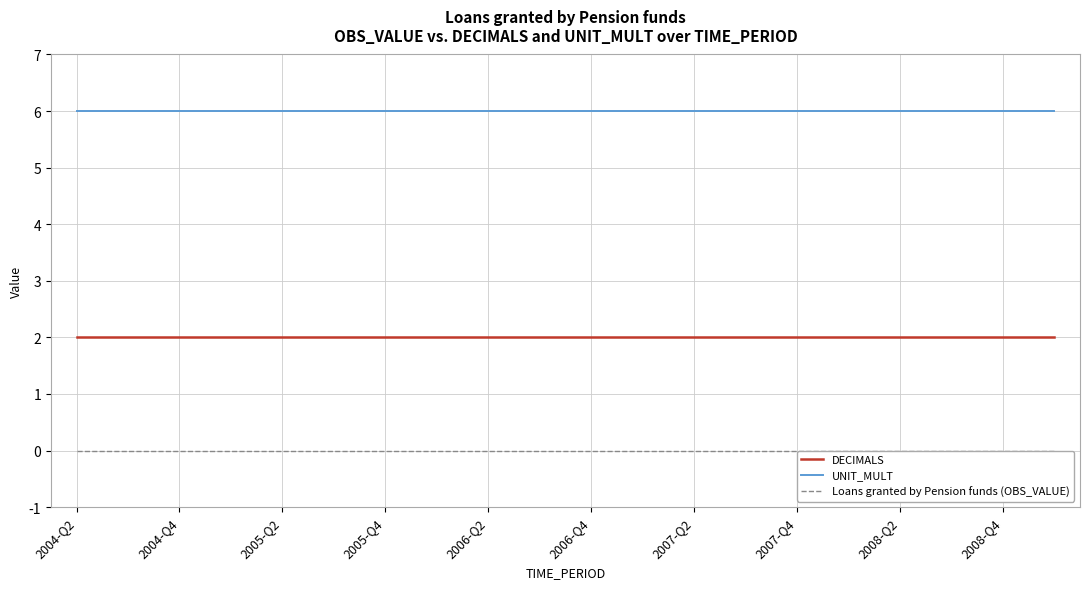

At how many categories does at least one series exceed 2?

20